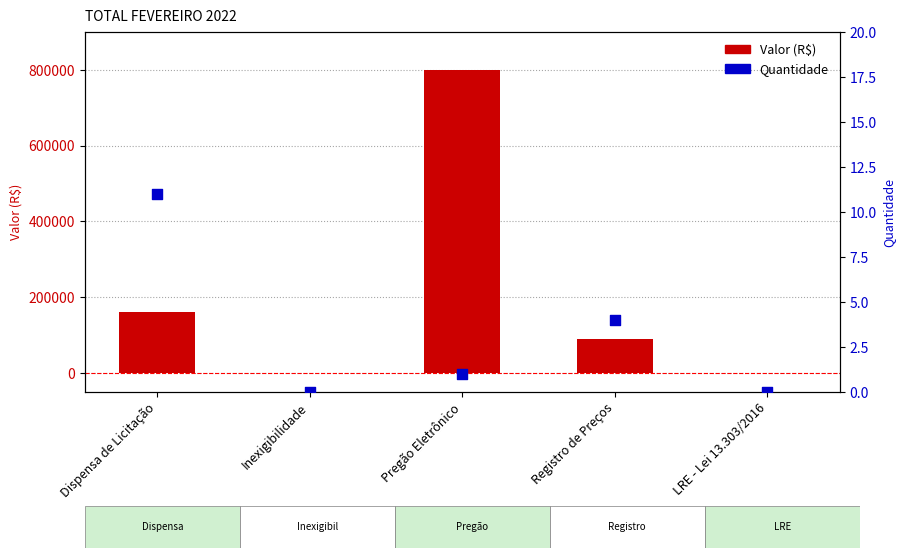

What are all the series names shown in the legend?

Valor (R$), Quantidade